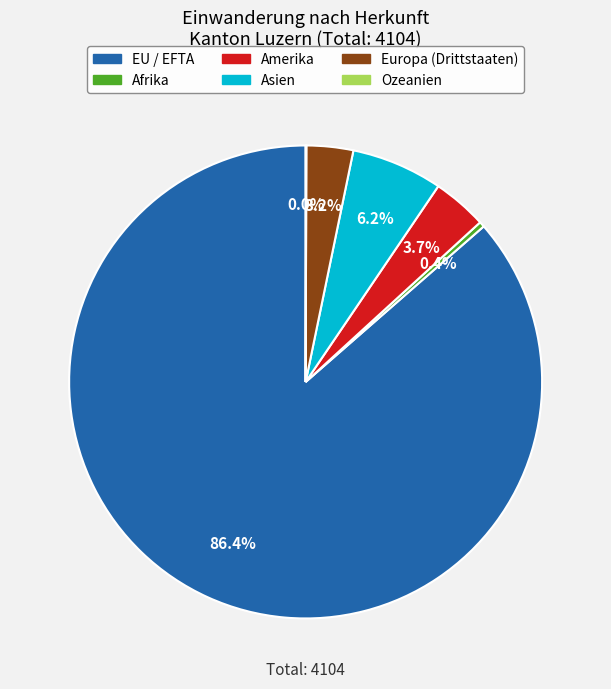

The EU / EFTA slice represents 92% of the pie. True or false?

False